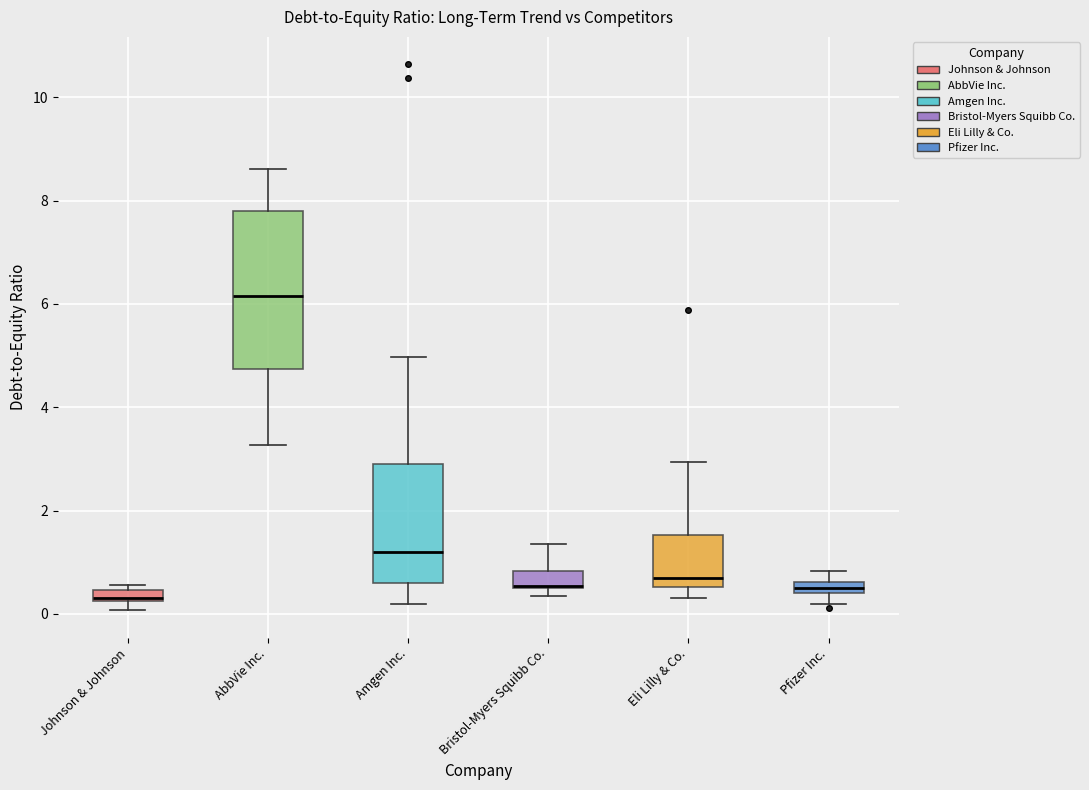

Which box is the tallest, from its lower edge to its upper edge?

AbbVie Inc.